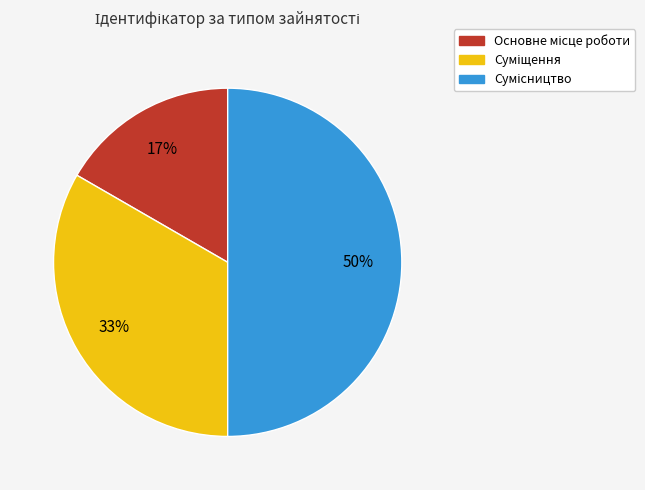

To the nearest percent, what is the average slice percentage?

33%